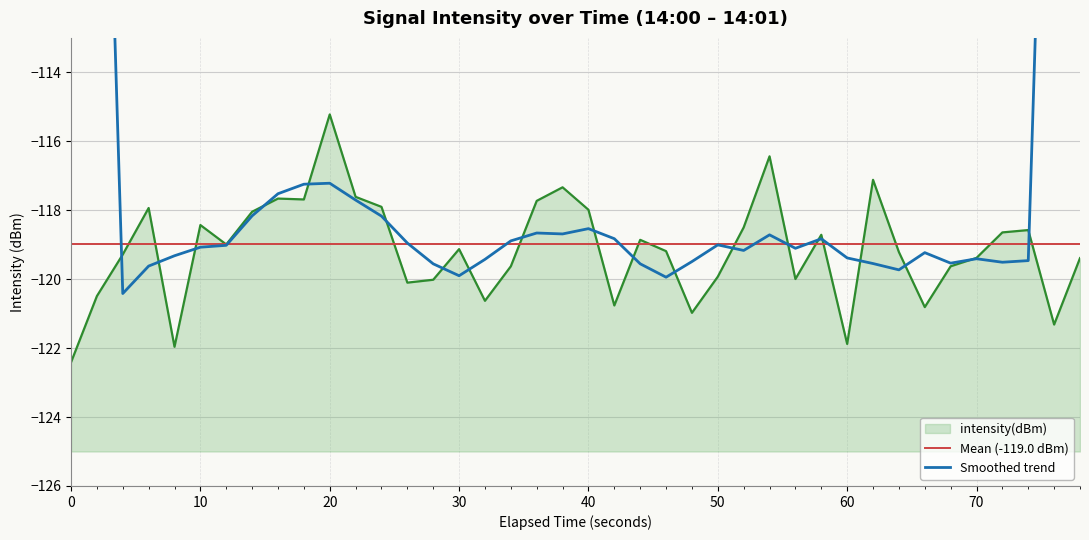

What is the highest value of the intensity(dBm) series?

-115.2